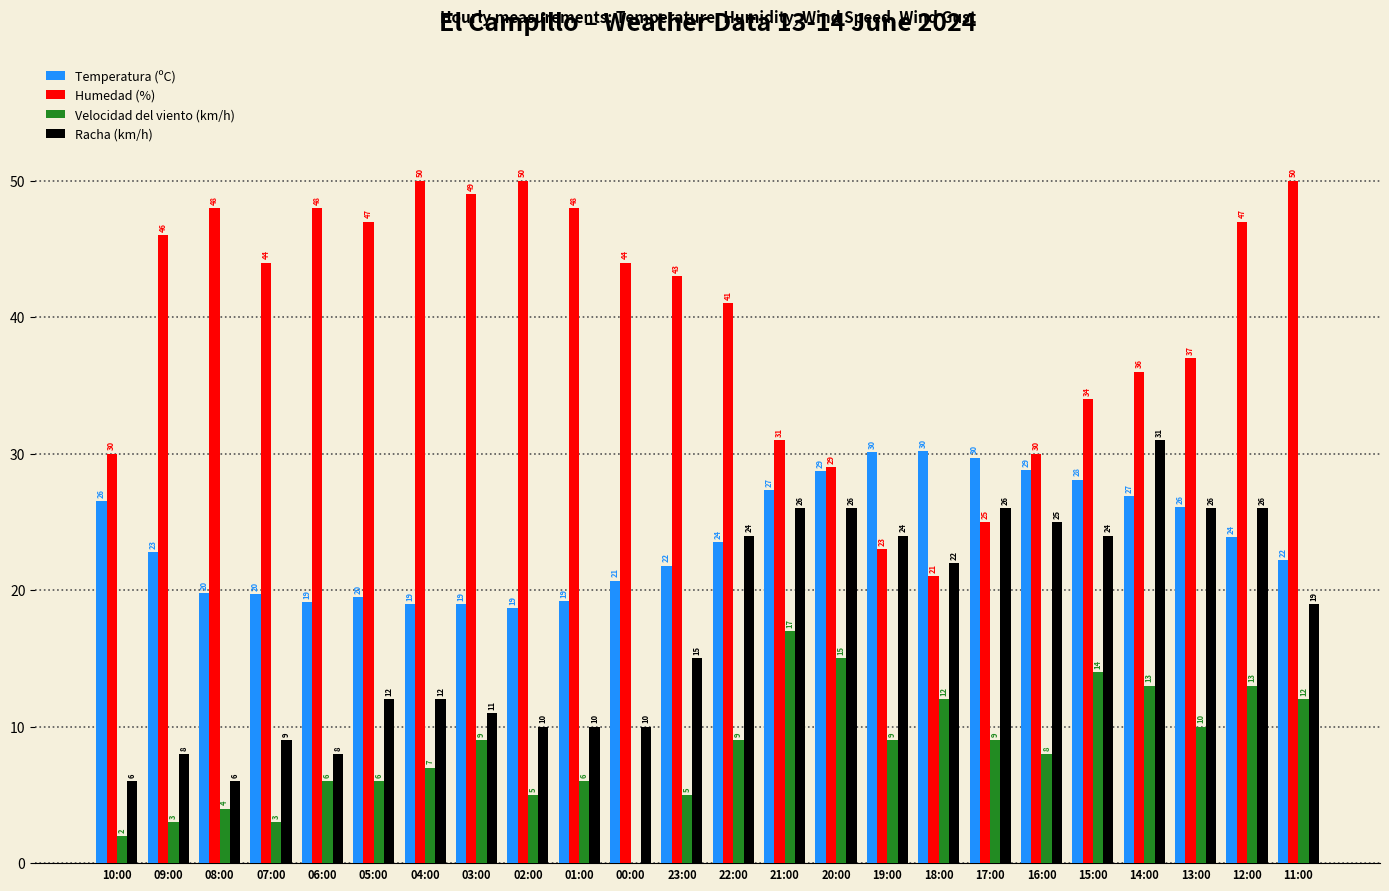

Is it true that Racha (km/h) equals 27.7 at 11:00?

False